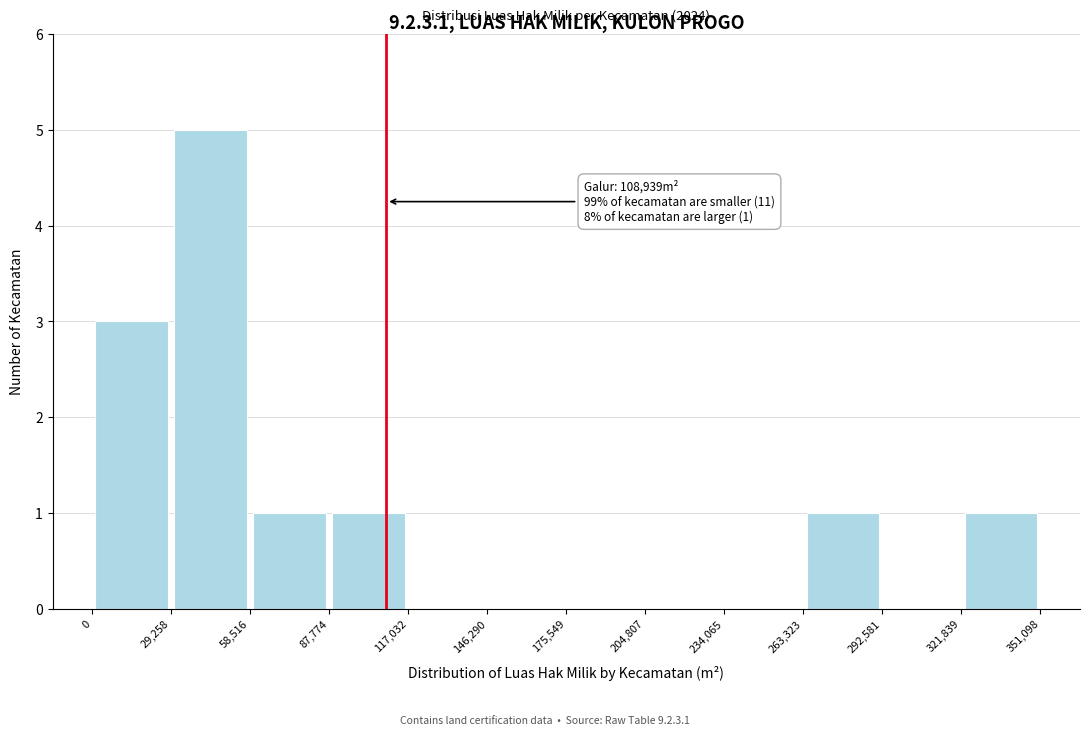

Over which range of the x-axis is the bar tallest?

29,258 to 58,516